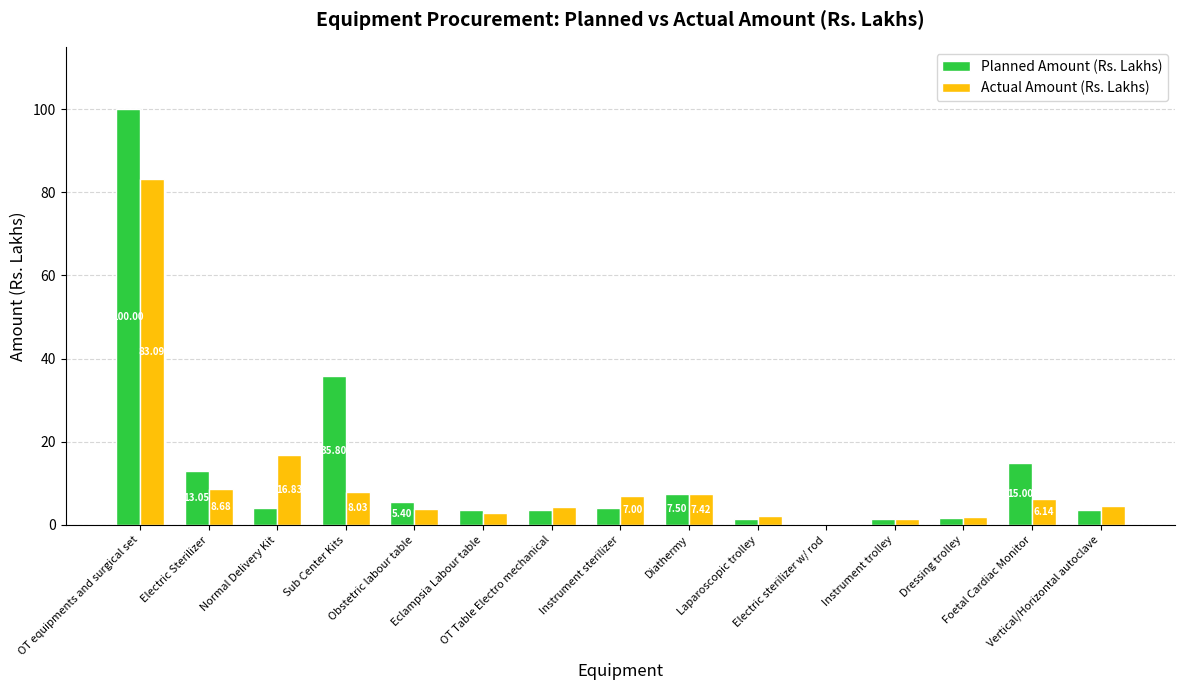

How many data points does each series have?

15